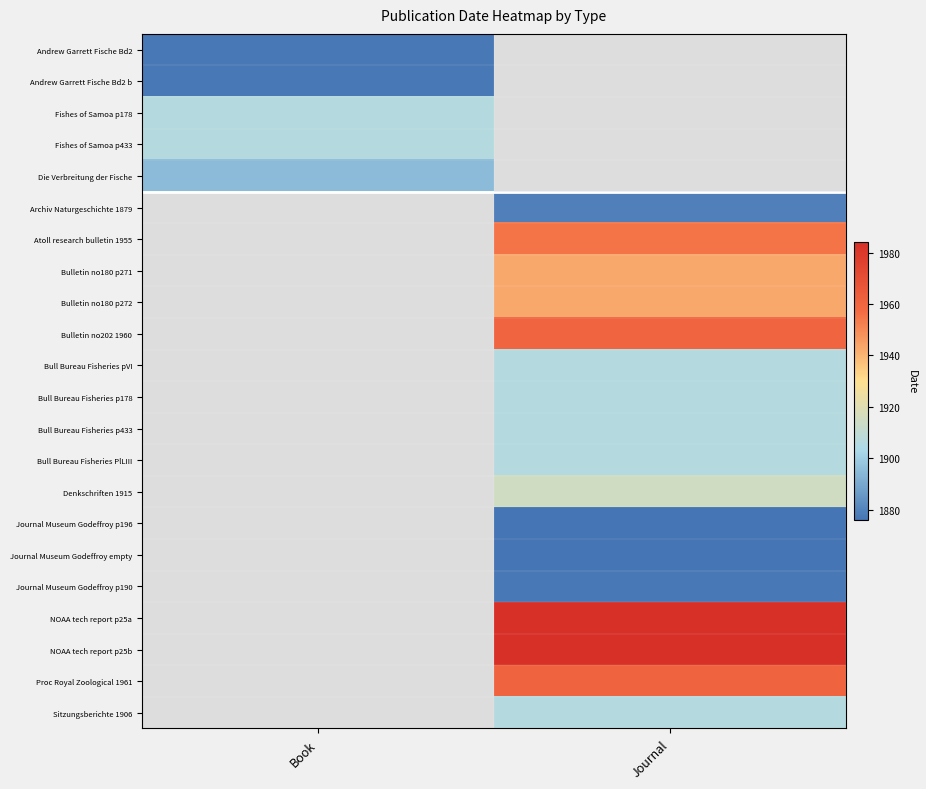

What is the maximum value shown in the chart?

1984.0